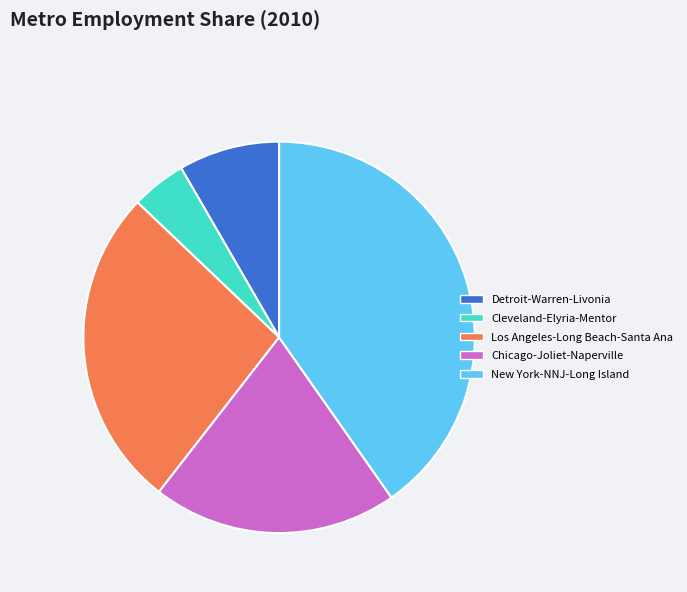

Is there a majority slice in this chart?

No